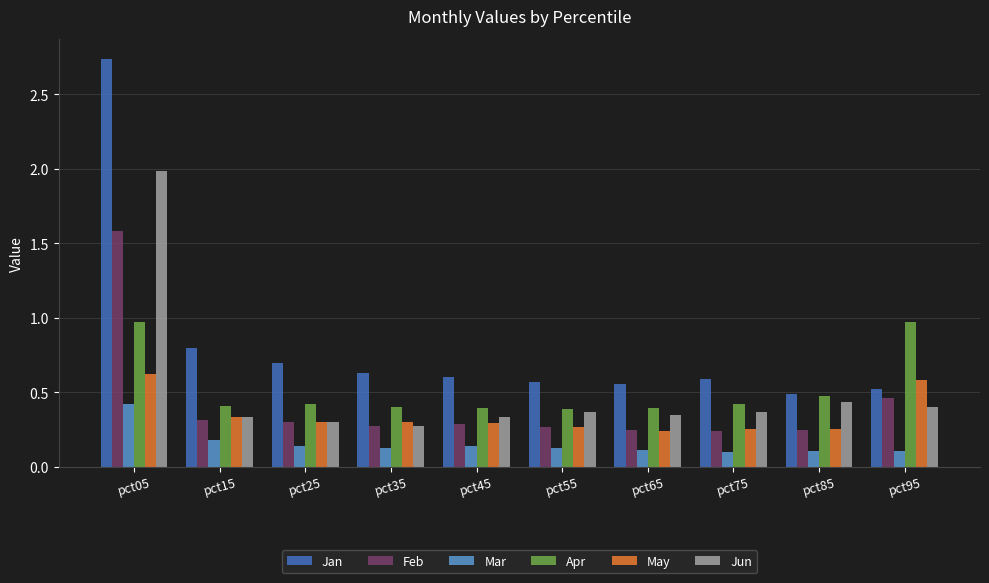

Is the value of Mar at pct15 greater than the value of Feb at pct95?

No